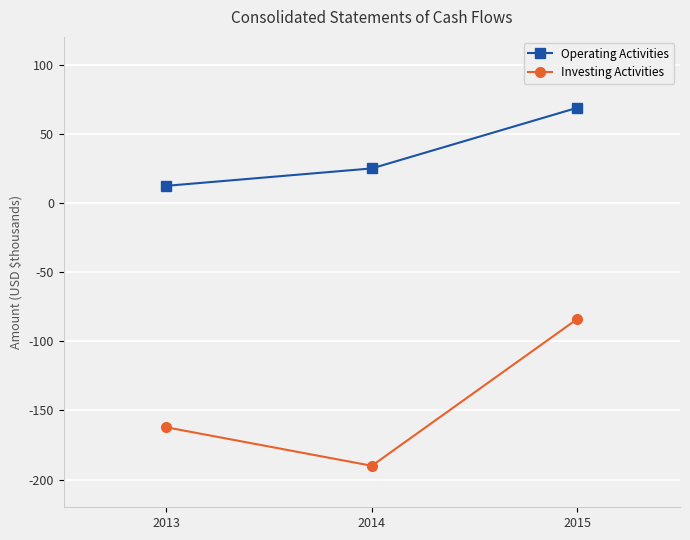

Where does the Investing Activities series first go above -162194?

2015